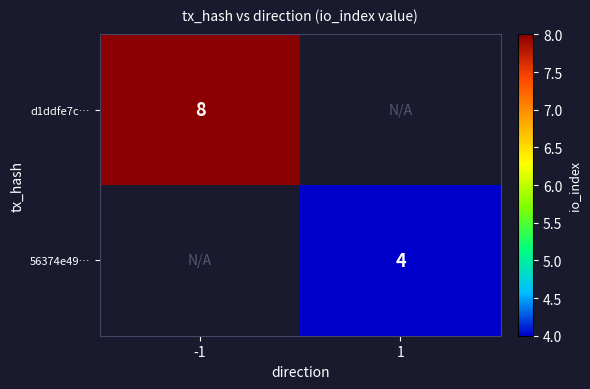

The 56374e49… series shows 6 at 1. True or false?

False